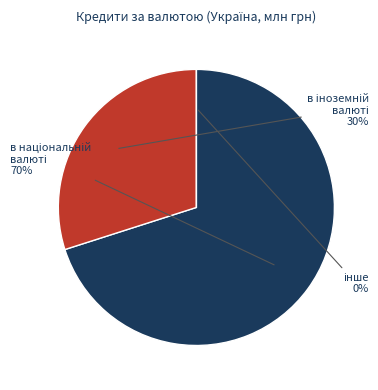

What portion of the pie excludes в національній валюті?

29.9%